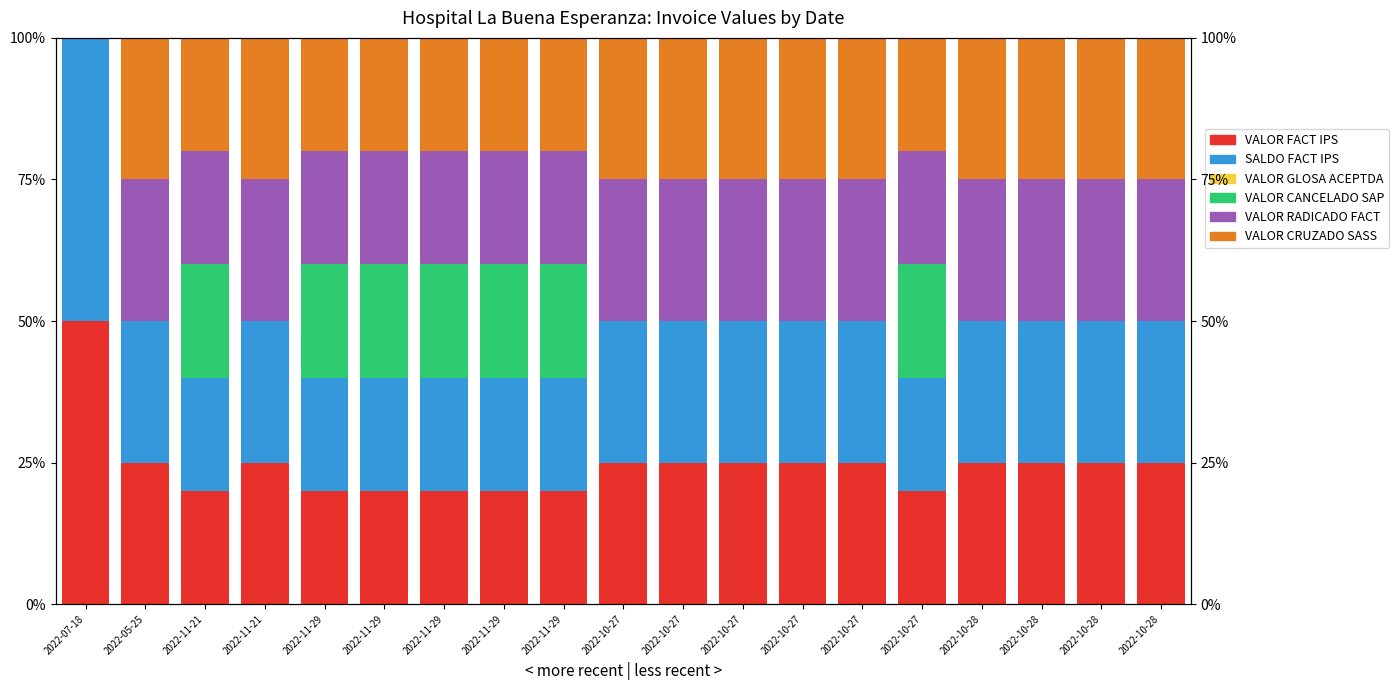

True or false: SALDO FACT IPS has a value of 20 at 2022-11-29.

True